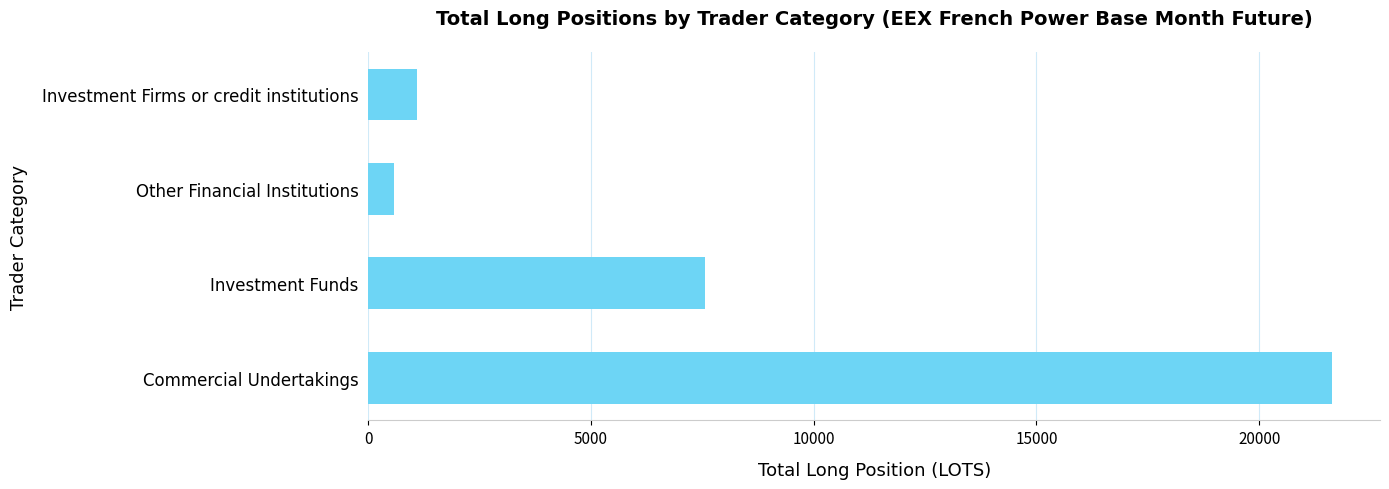

Which category has the lowest value across all series?

Other Financial Institutions